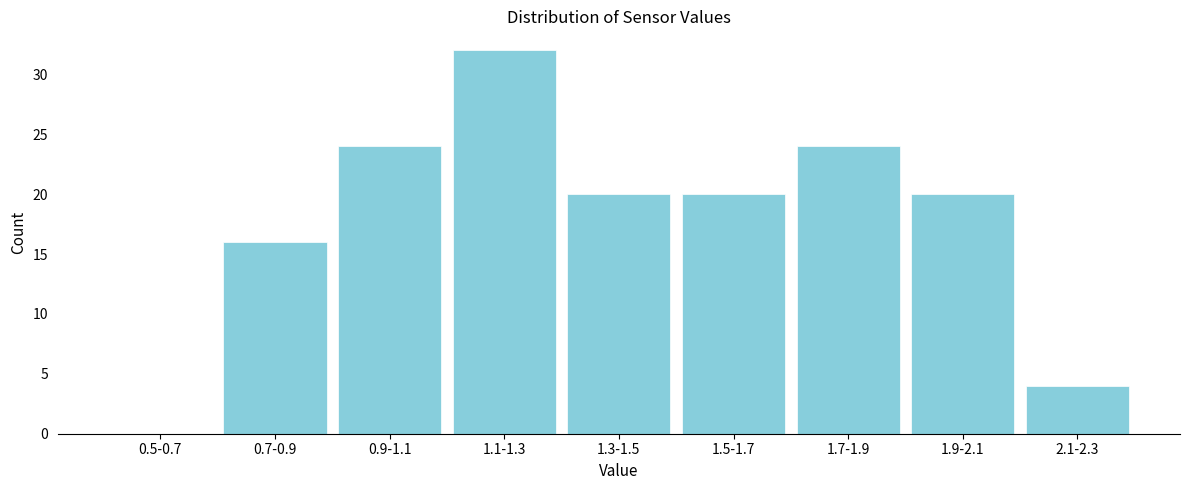

Reading right to left, what are all the values shown in this chart?

2.1-2.3=4	1.9-2.1=20	1.7-1.9=24	1.5-1.7=20	1.3-1.5=20	1.1-1.3=32	0.9-1.1=24	0.7-0.9=16	0.5-0.7=0